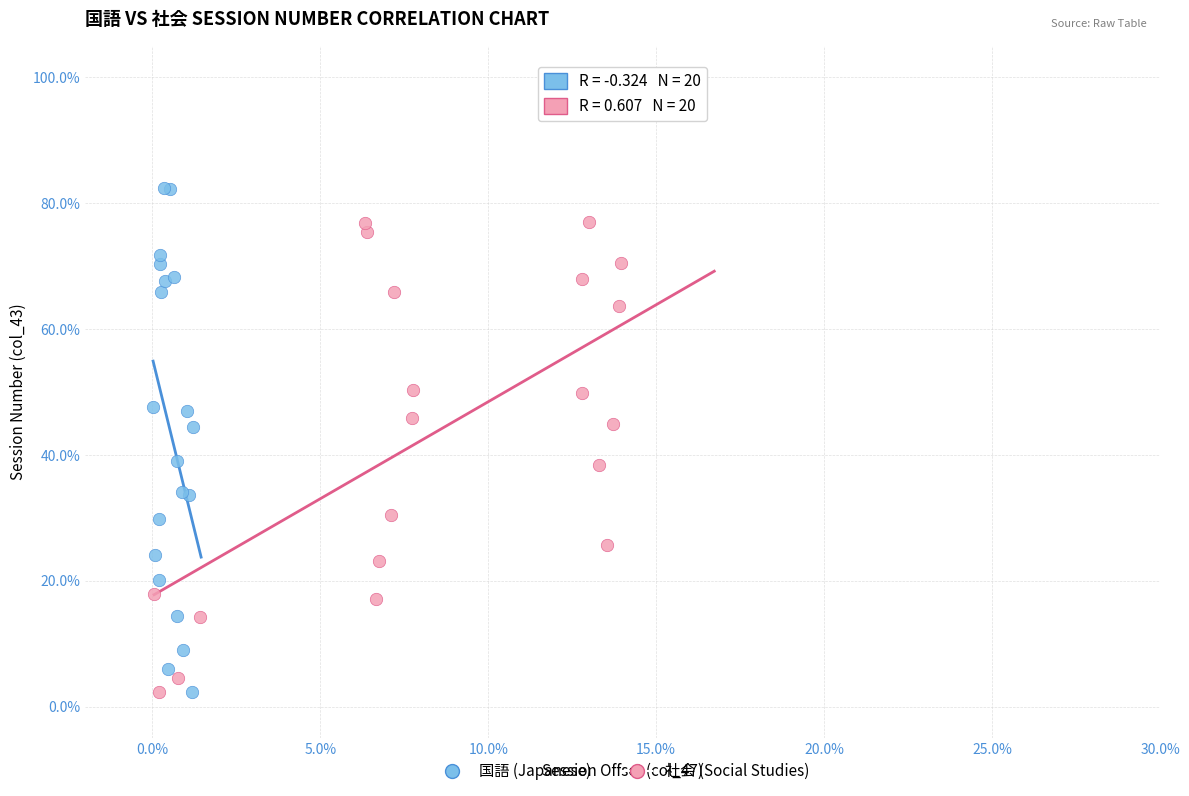

Which series reaches the maximum Y coordinate?

国語 (Japanese)